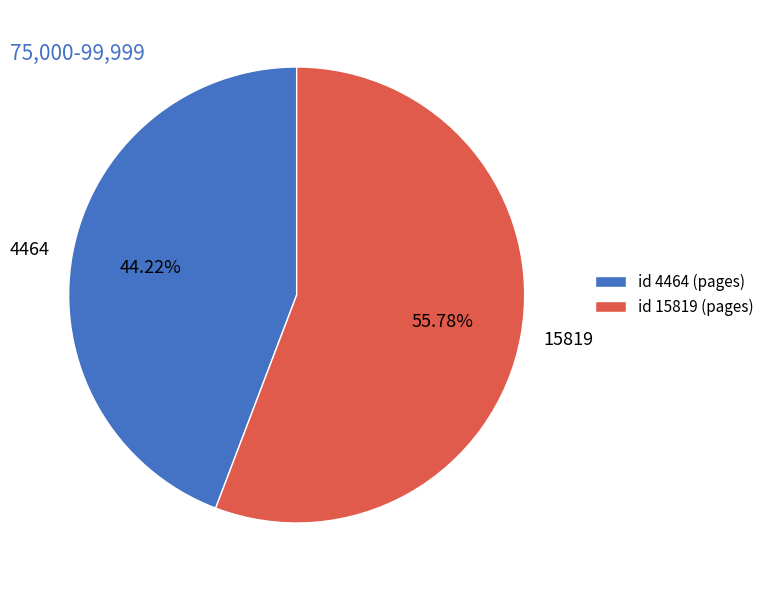

Which category has the smallest portion of the pie?

4464